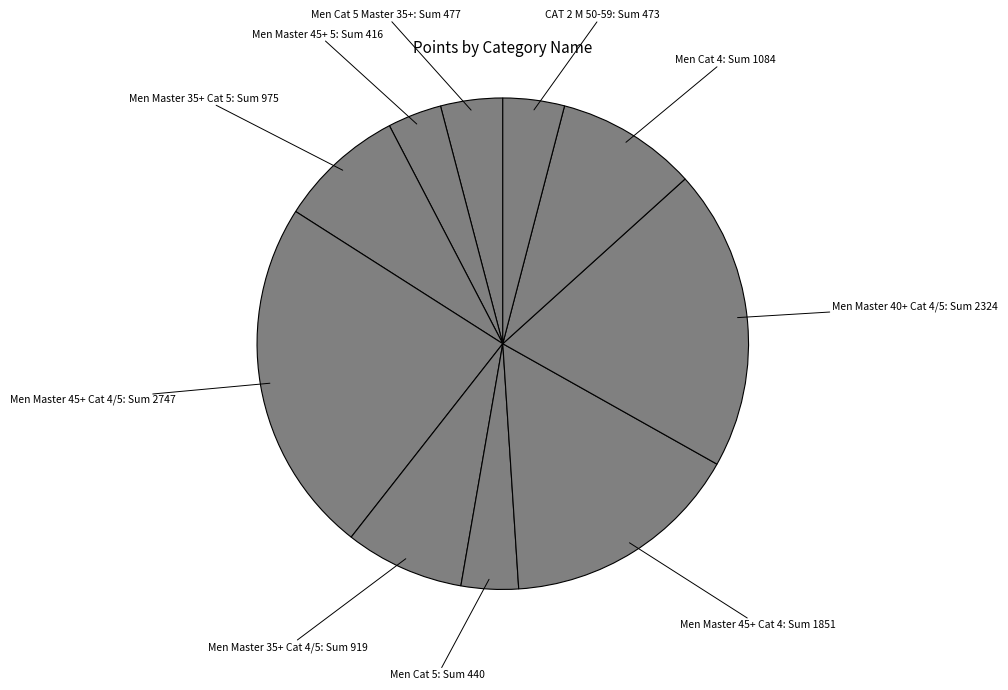

Count the number of slices in the pie.

10